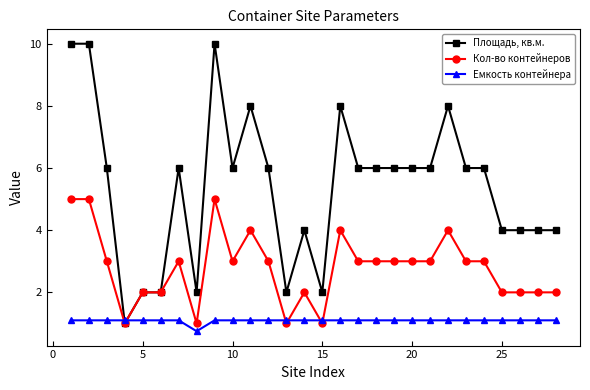

Count the Кол-во контейнеров values in the range 2 to 3.

18